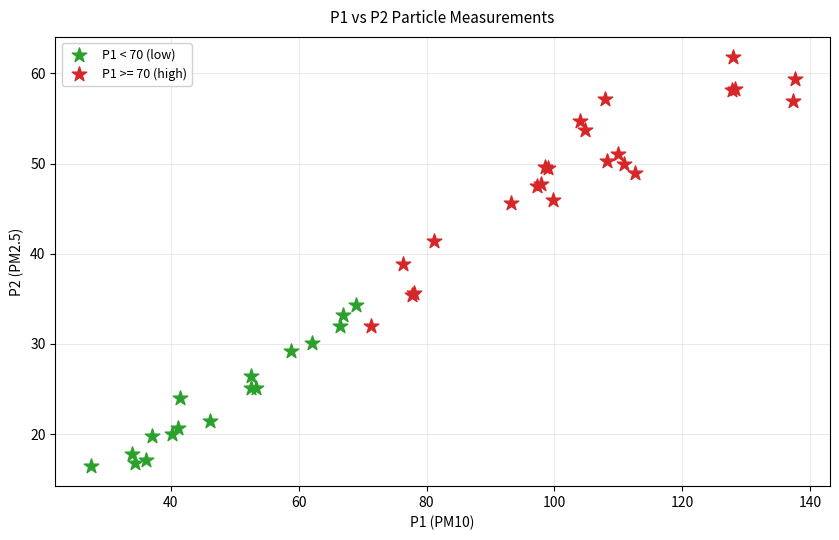

Which series contains the highest Y value?

P1 >= 70 (high)